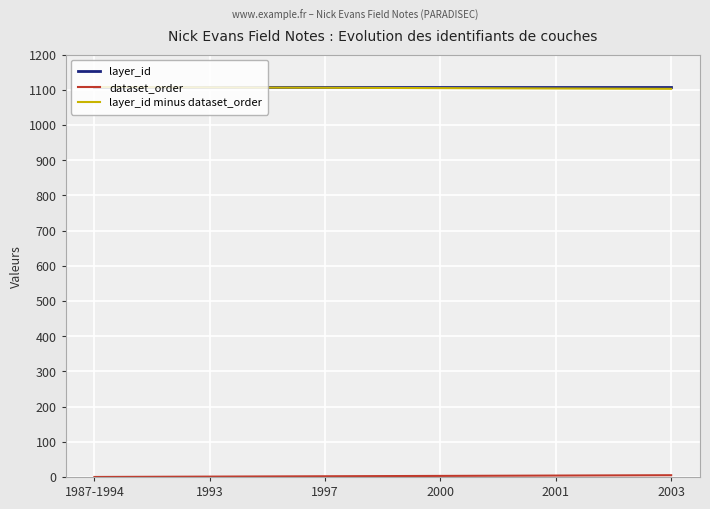

What value does the layer_id series have at 2000?

1108